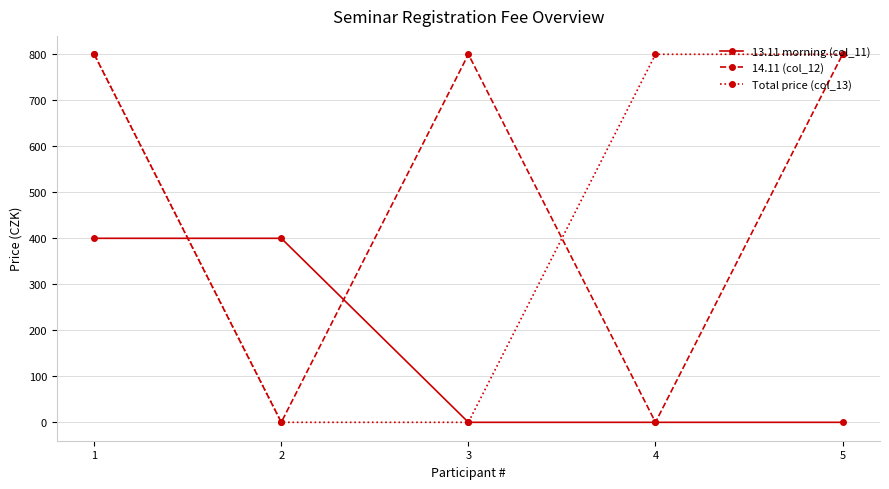

Is the value of 13.11 morning (col_11) at 4 greater than the value of Total price (col_13) at 4?

No